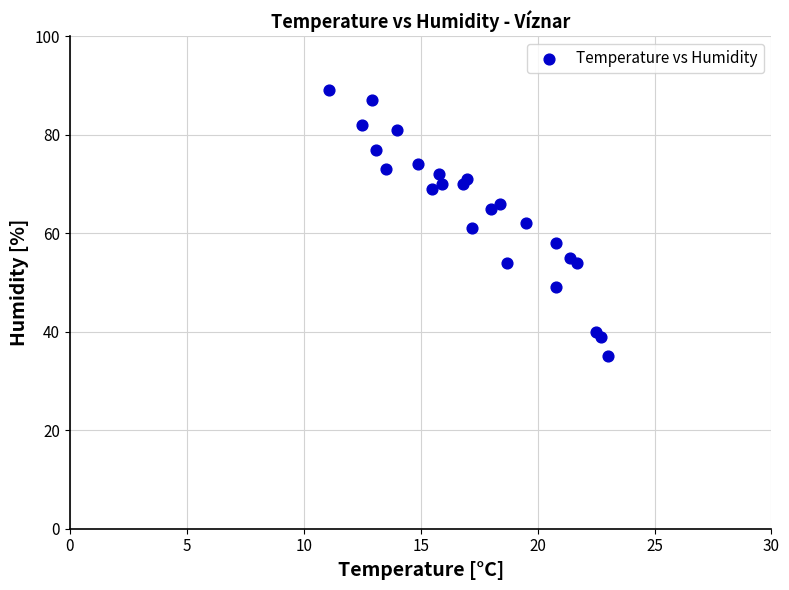

What is the range of Y values (max minus min)?

54